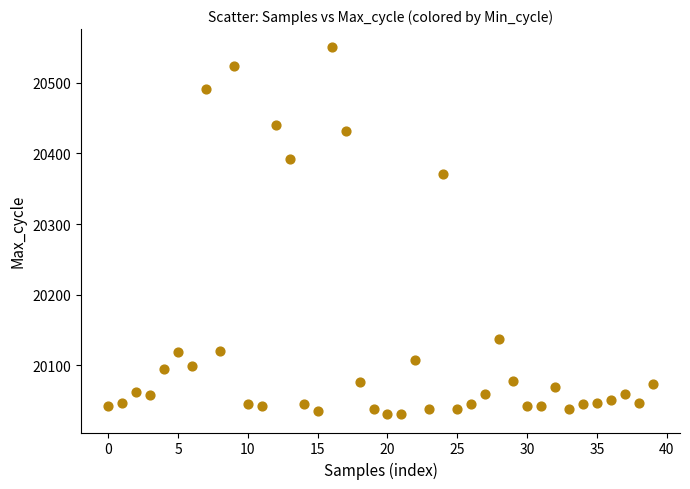

What Y value in the scatter plot is closest to 20290?

20371